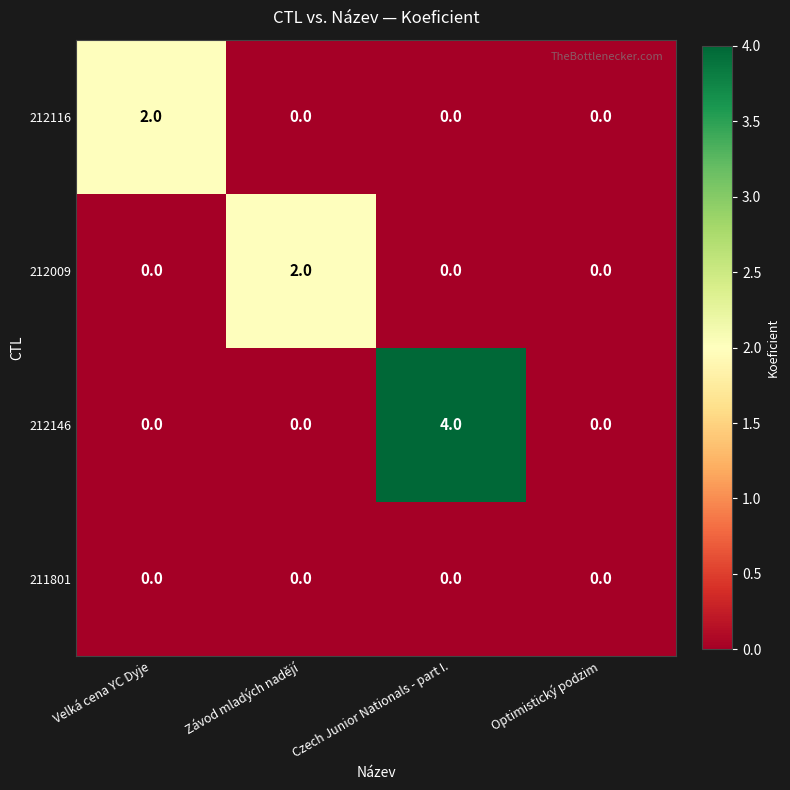

Which label corresponds to the largest value in the chart?

Czech Junior Nationals - part I.